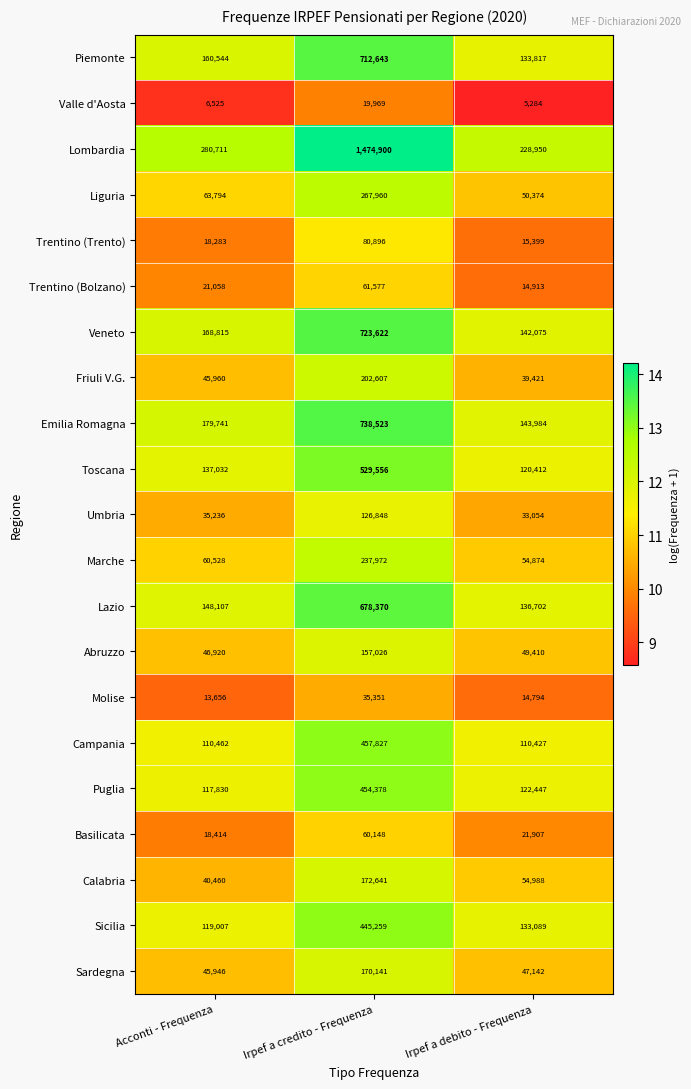

True or false: Sardegna has a value of 47142 at Irpef a debito - Frequenza.

True